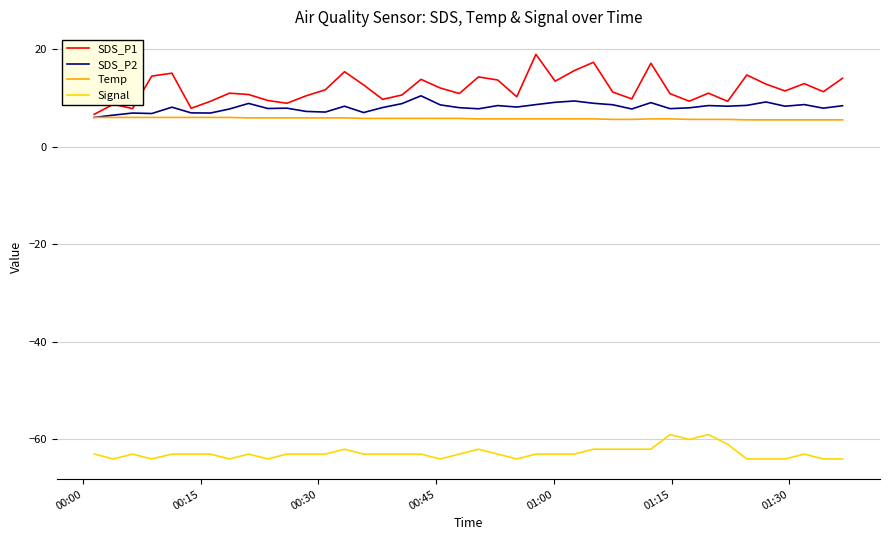

How many interior local peaks does the SDS_P1 series have?

12